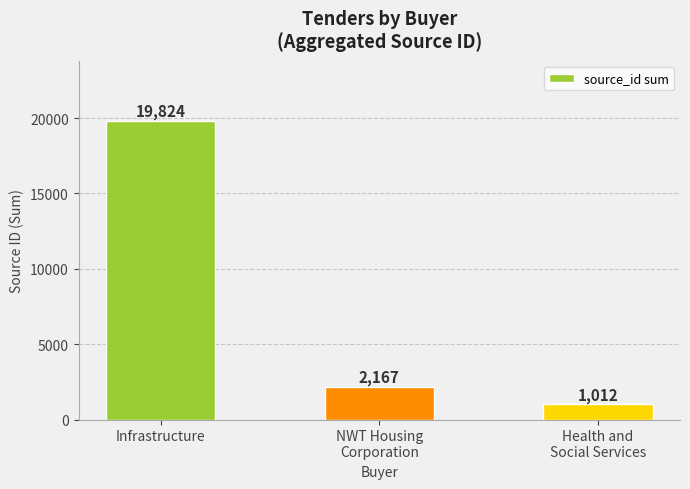

Are the bars grouped side by side (vs. stacked)?

No